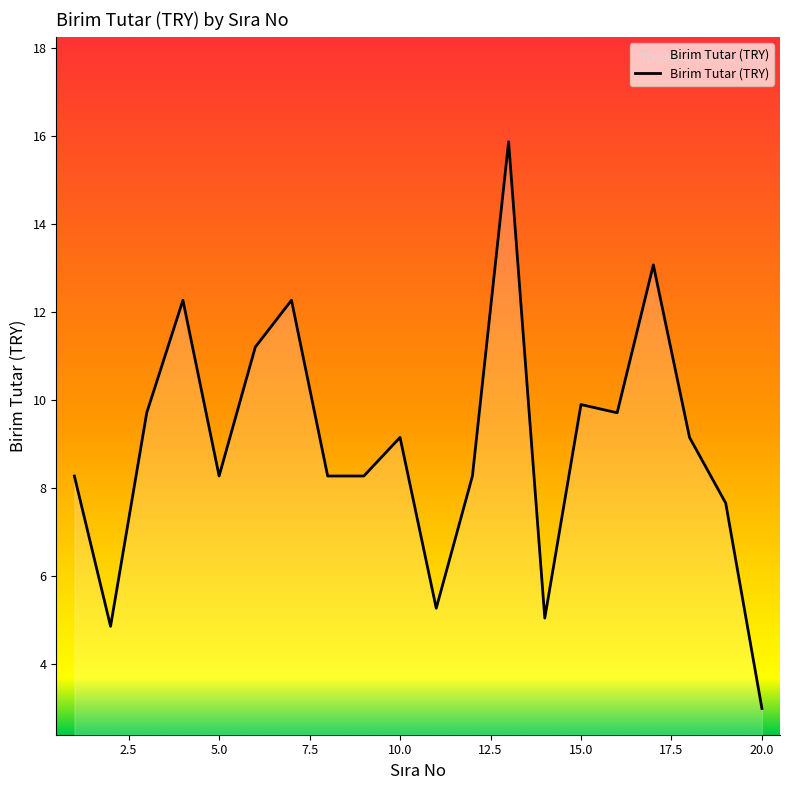

What is the smallest value displayed?

3.0